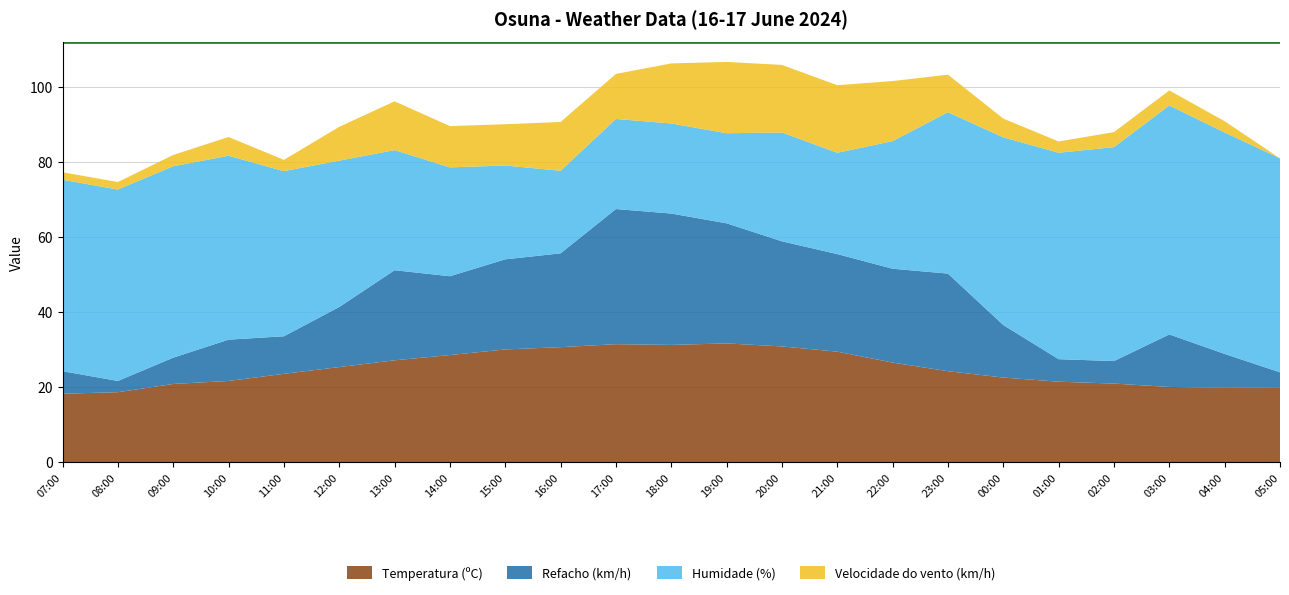

Reading right to left, list all the values displayed in this chart.

Temperatura (ºC): 20.0	19.9	20.1	21.0	21.5	22.6	24.3	26.6	29.5	30.9	31.7	31.3	31.5	30.7	30.1	28.6	27.2	25.4	23.6	21.7	20.9	18.7	18.3
Refacho (km/h): 4.0	9.0	14.0	6.0	6.0	14.0	26.0	25.0	26.0	28.0	32.0	35.0	36.0	25.0	24.0	21.0	24.0	16.0	10.0	11.0	7.0	3.0	6.0
Humidade (%): 57.0	59.0	61.0	57.0	55.0	50.0	43.0	34.0	27.0	29.0	24.0	24.0	24.0	22.0	25.0	29.0	32.0	39.0	44.0	49.0	51.0	51.0	51.0
Velocidade do vento (km/h): 0.0	3.0	4.0	4.0	3.0	5.0	10.0	16.0	18.0	18.0	19.0	16.0	12.0	13.0	11.0	11.0	13.0	9.0	3.0	5.0	3.0	2.0	2.0